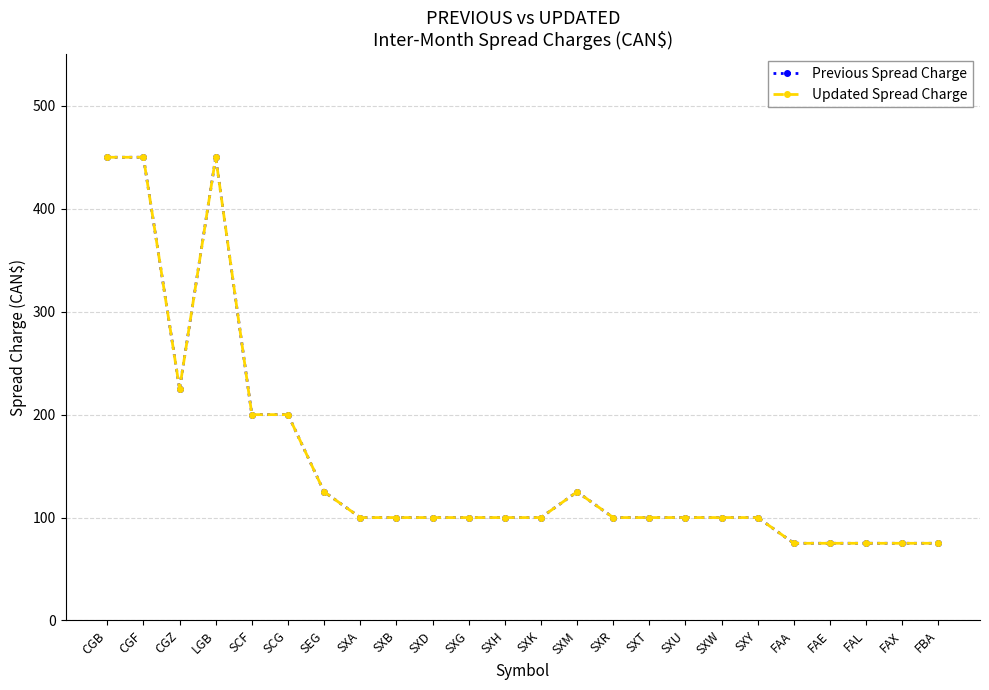

True or false: Updated Spread Charge and Previous Spread Charge cross at least once.

False